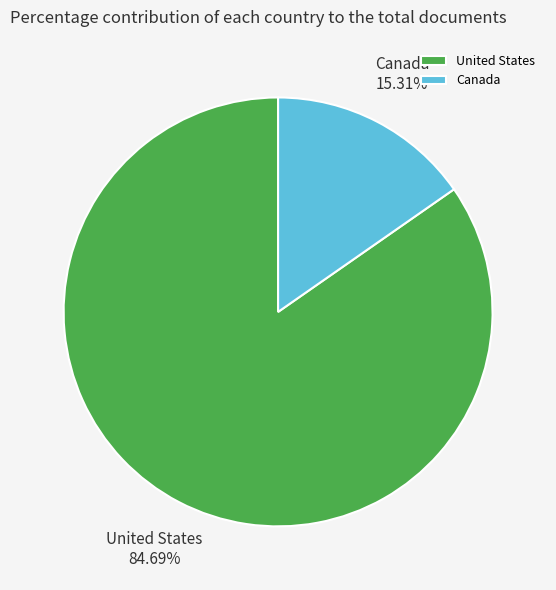

Is it true that Canada is 22% of the pie?

False